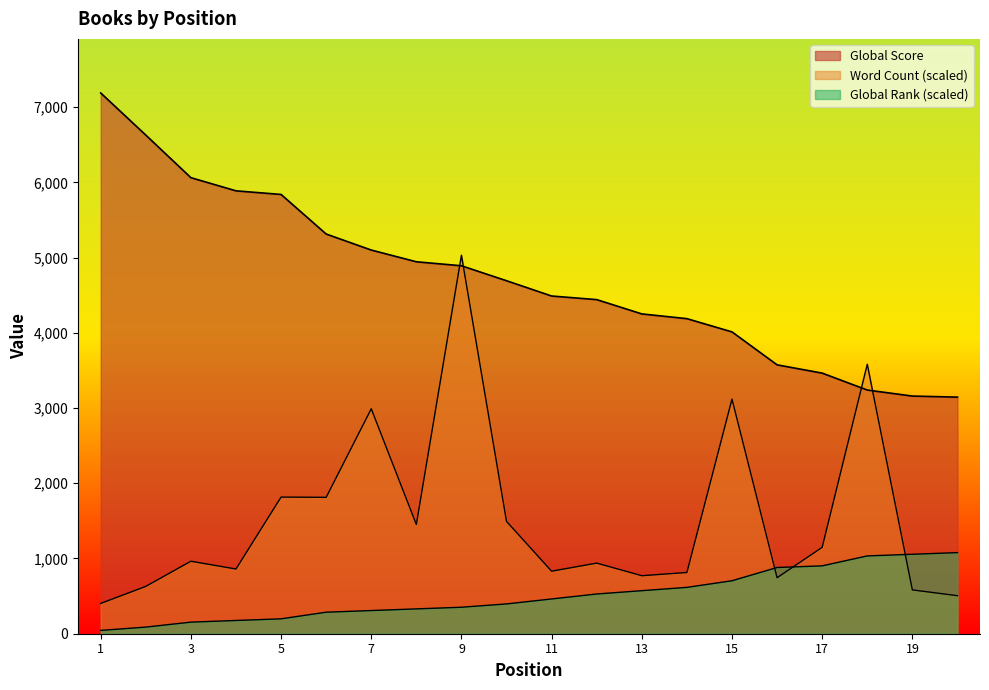

How many data points in Global Score are above 4692?

9